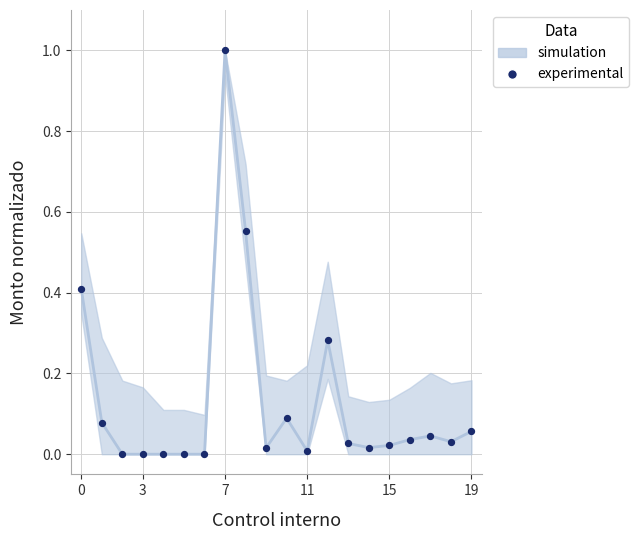

What is the range of Y values (max minus min)?

1.0